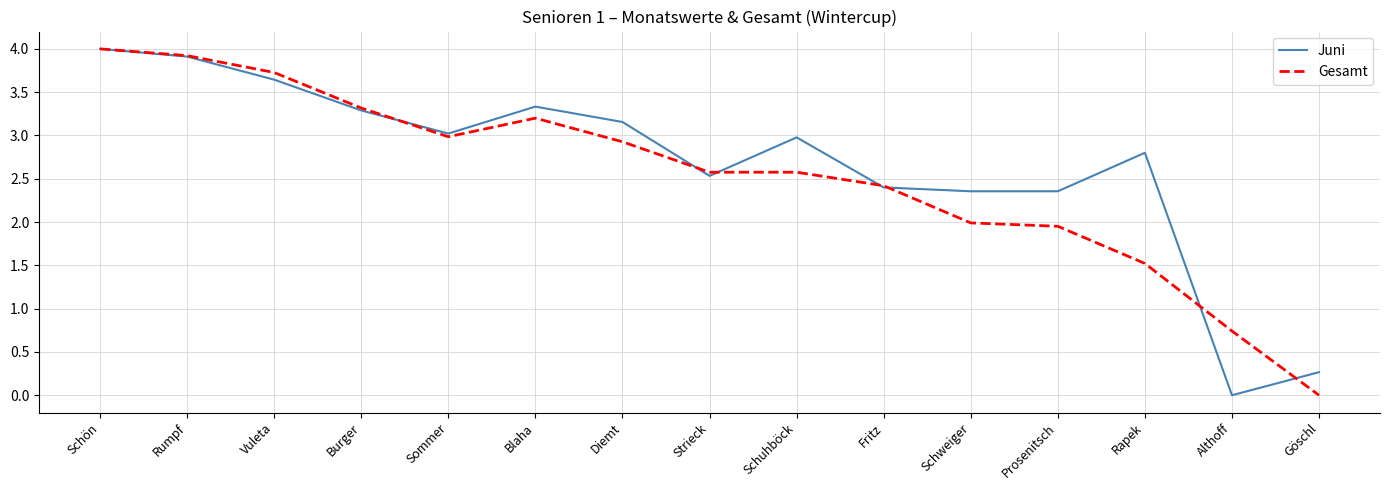

Which series changed the most between Strieck and Göschl?

Gesamt